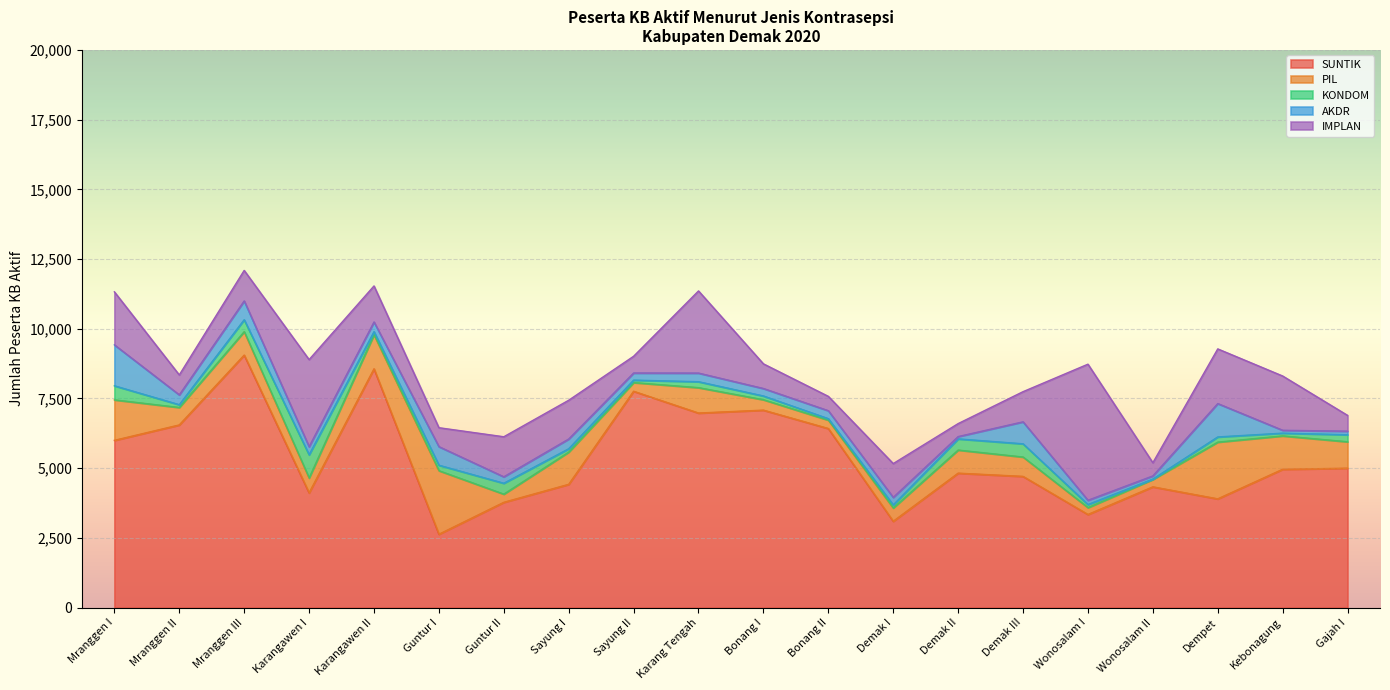

Reading right to left, what are all the values shown in this chart?

SUNTIK: Gajah I=5000	Kebonagung=4961	Dempet=3900	Wonosalam II=4331	Wonosalam I=3340	Demak III=4706	Demak II=4822	Demak I=3096	Bonang II=6423	Bonang I=7082	Karang Tengah=6978	Sayung II=7759	Sayung I=4421	Guntur II=3776	Guntur I=2631	Karangawen II=8564	Karangawen I=4115	Mranggen III=9056	Mranggen II=6551	Mranggen I=5998
PIL: Gajah I=948	Kebonagung=1198	Dempet=2035	Wonosalam II=266	Wonosalam I=246	Demak III=695	Demak II=829	Demak I=477	Bonang II=301	Bonang I=374	Karang Tengah=911	Sayung II=312	Sayung I=1156	Guntur II=294	Guntur I=2280	Karangawen II=1222	Karangawen I=534	Mranggen III=840	Mranggen II=627	Mranggen I=1453
KONDOM: Gajah I=252	Kebonagung=98	Dempet=186	Wonosalam II=12	Wonosalam I=110	Demak III=474	Demak II=400	Demak I=110	Bonang II=52	Bonang I=134	Karang Tengah=213	Sayung II=88	Sayung I=120	Guntur II=390	Guntur I=196	Karangawen II=110	Karangawen I=831	Mranggen III=428	Mranggen II=99	Mranggen I=505
AKDR: Gajah I=128	Kebonagung=103	Dempet=1197	Wonosalam II=114	Wonosalam I=154	Demak III=788	Demak II=83	Demak I=270	Bonang II=286	Bonang I=268	Karang Tengah=309	Sayung II=255	Sayung I=350	Guntur II=231	Guntur I=666	Karangawen II=348	Karangawen I=290	Mranggen III=674	Mranggen II=353	Mranggen I=1468
IMPLAN: Gajah I=566	Kebonagung=1946	Dempet=1960	Wonosalam II=473	Wonosalam I=4880	Demak III=1081	Demak II=465	Demak I=1212	Bonang II=514	Bonang I=884	Karang Tengah=2946	Sayung II=600	Sayung I=1390	Guntur II=1436	Guntur I=679	Karangawen II=1292	Karangawen I=3124	Mranggen III=1095	Mranggen II=714	Mranggen I=1901